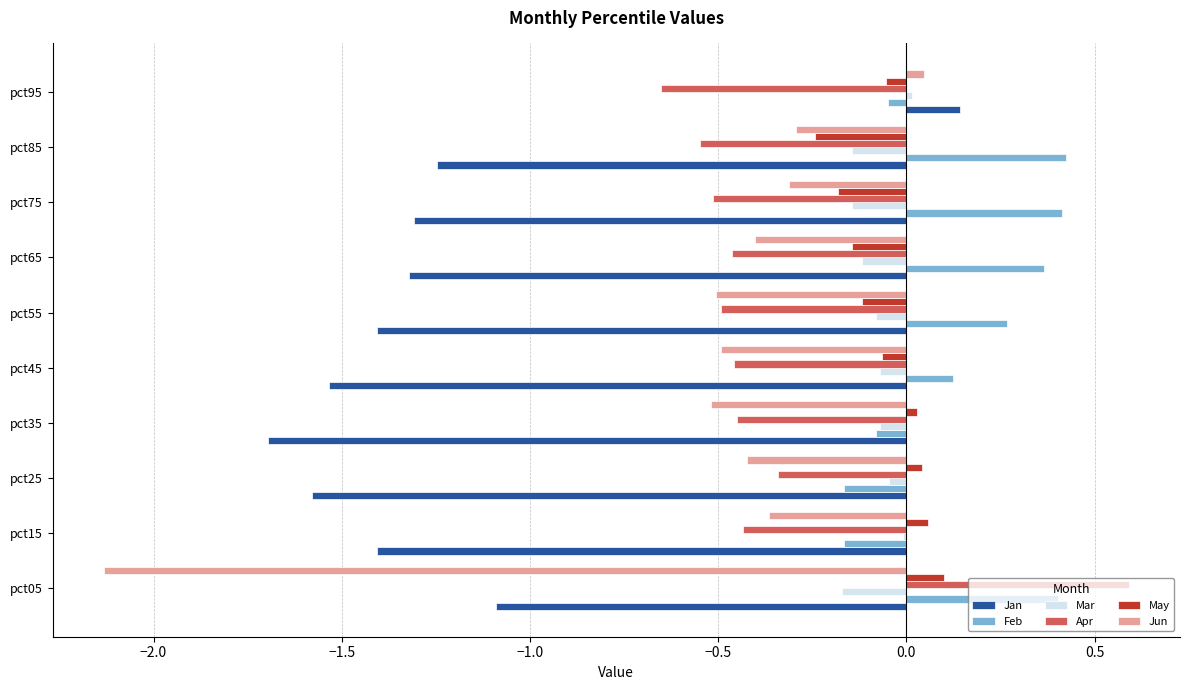

Between pct05 and pct55, which series saw the biggest shift?

Jun